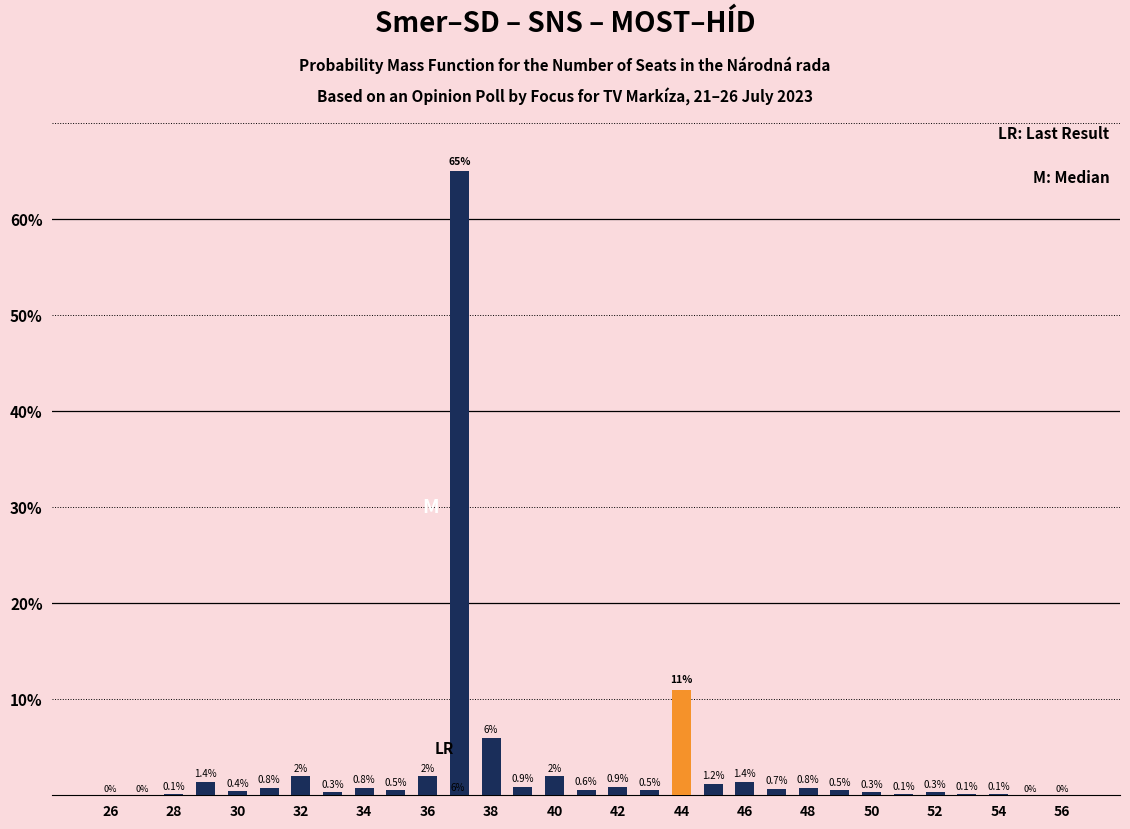

What is the maximum value shown in the chart?

65.0